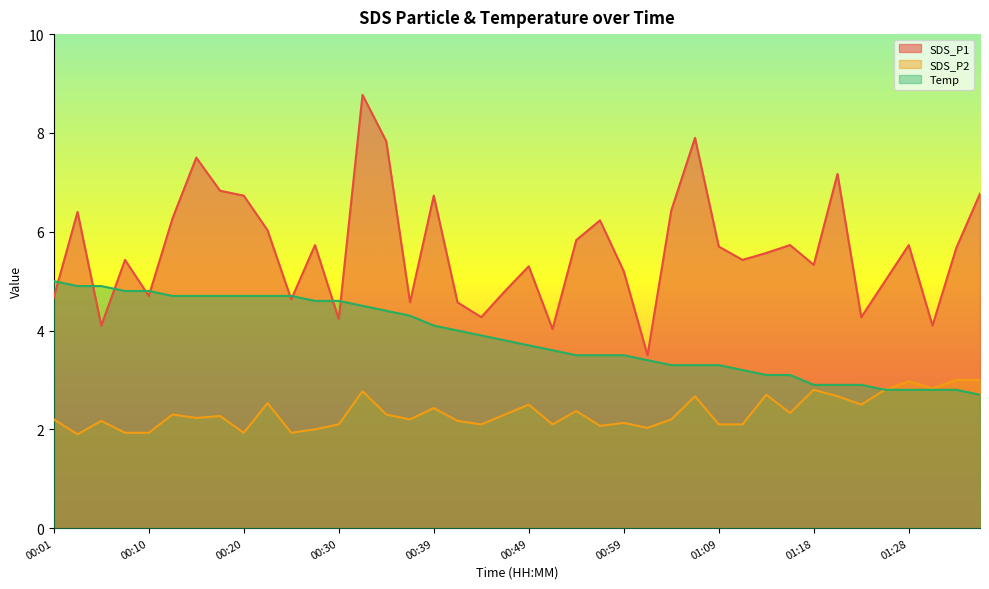

What is the sum of the SDS_P1 values at 00:35 and 00:37?

12.4